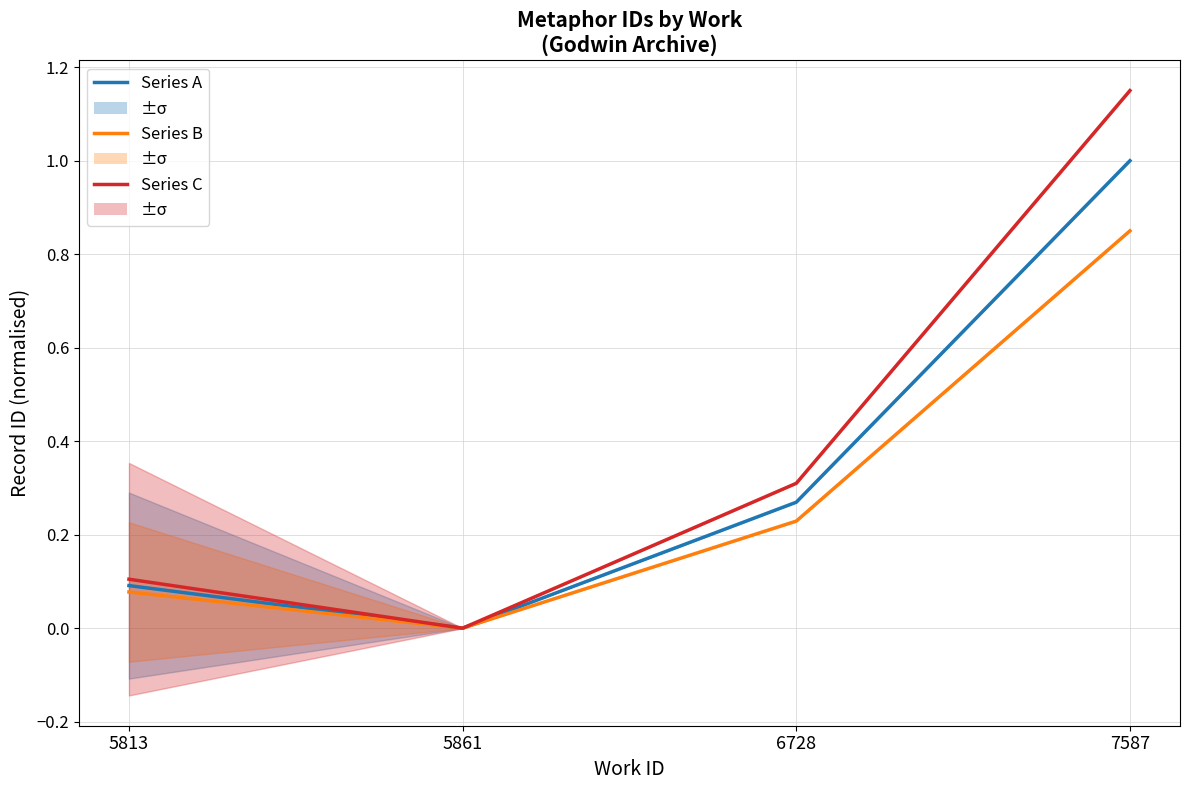

How many distinct data groups are displayed?

3